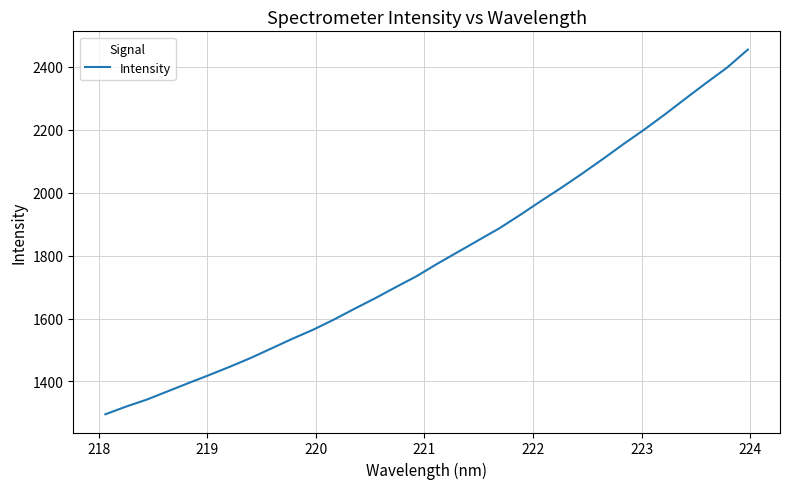

What is the difference between the maximum and minimum values?

1159.4